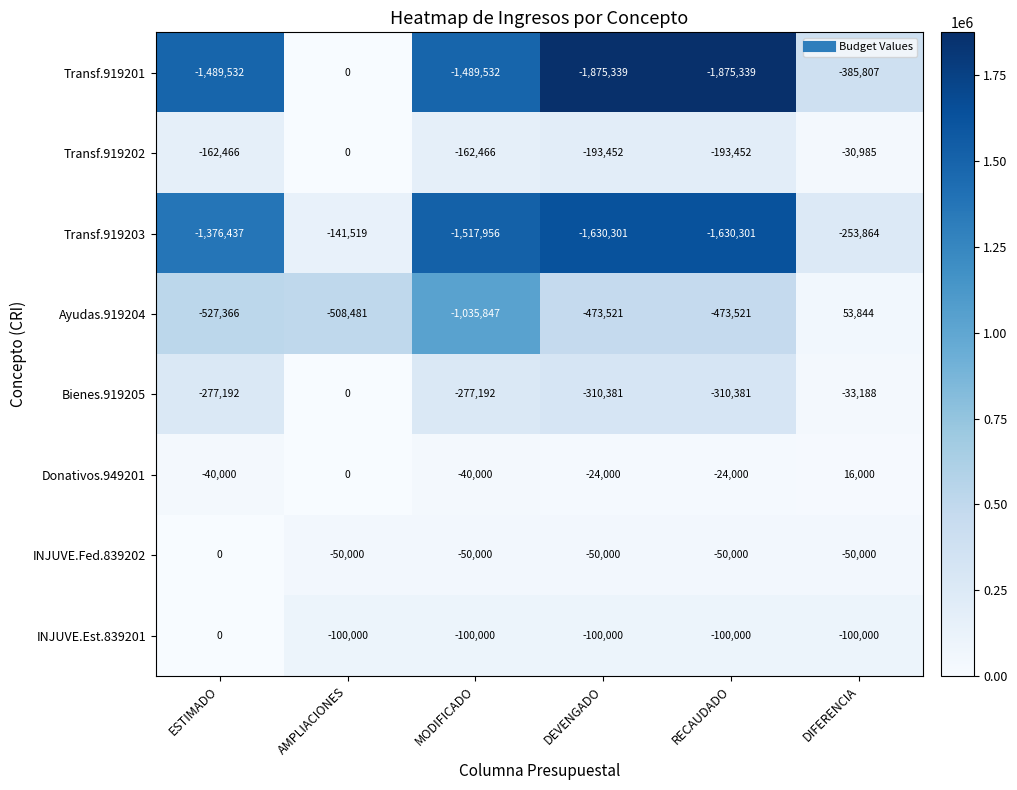

Rank the series at RECAUDADO from lowest to highest value.

Transf.919201, Transf.919203, Ayudas.919204, Bienes.919205, Transf.919202, INJUVE.Est.839201, INJUVE.Fed.839202, Donativos.949201